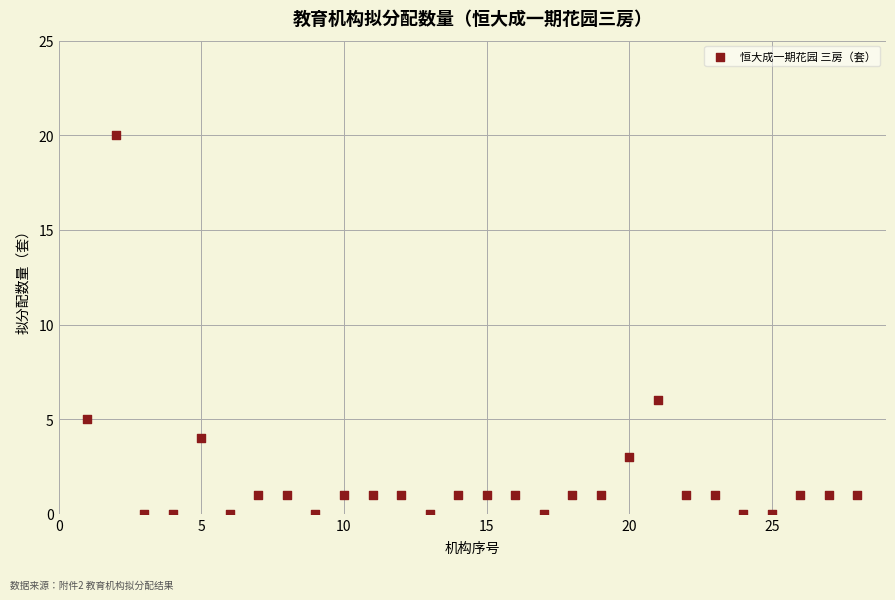

What Y value in the scatter plot is closest to 10?

6